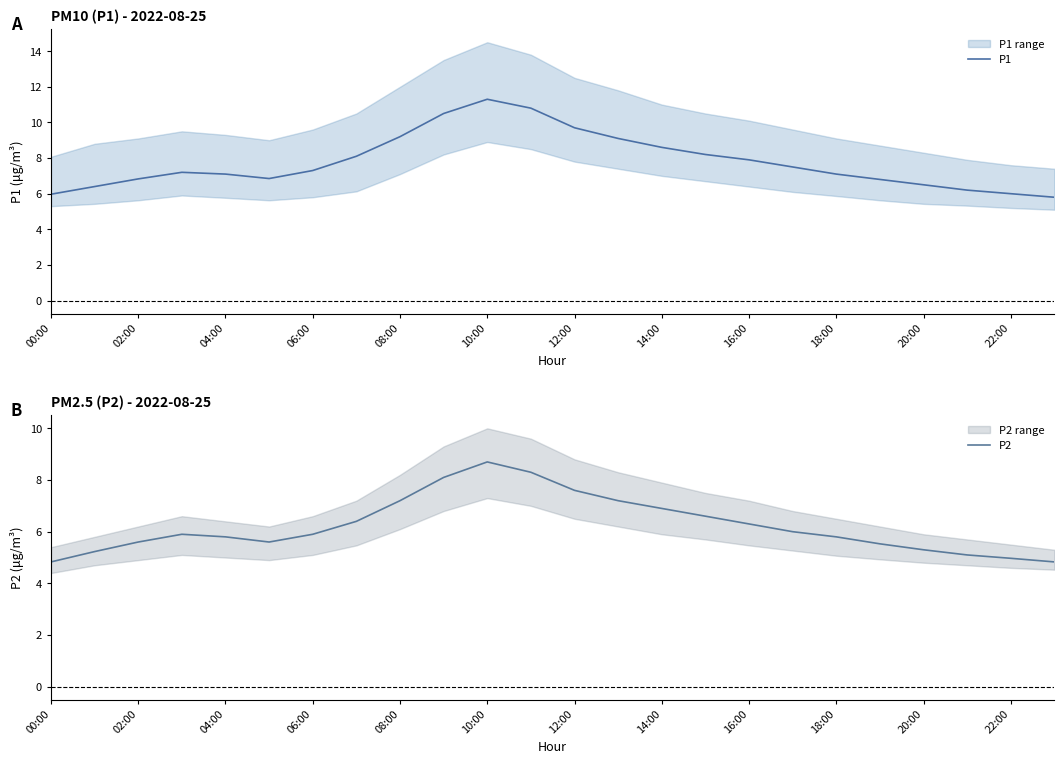

True or false: P1 has a value of 9.7 at 12:00.

True